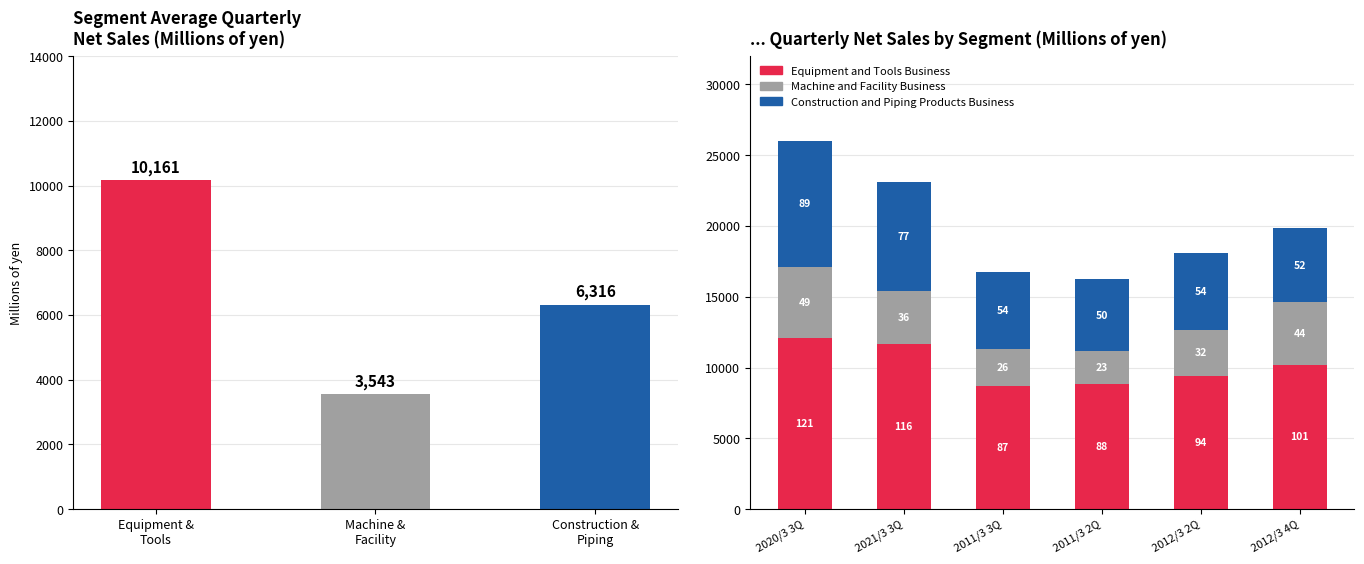

How many groups of bars are there?

6